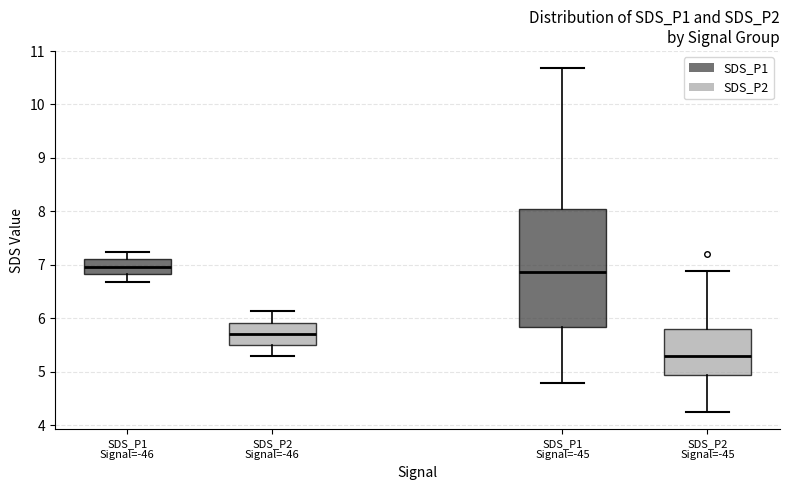

Where does the upper whisker of the box for SDS_P1 Signal=-46 end on the y-axis? The values are not printed on the chart, so give them approximately, as read against the axis.

7.3